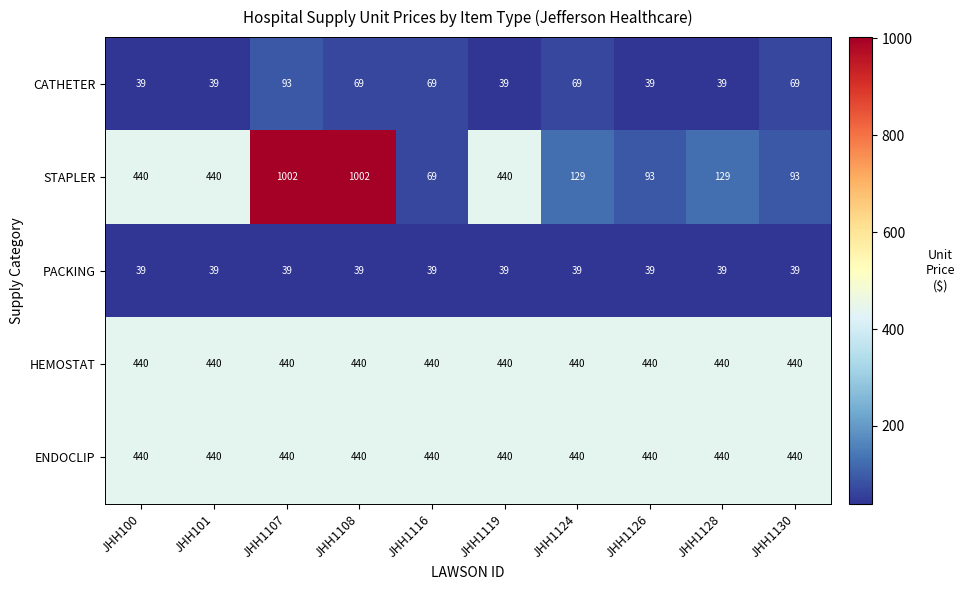

What is the difference between the second highest and second lowest values in the STAPLER series?

909